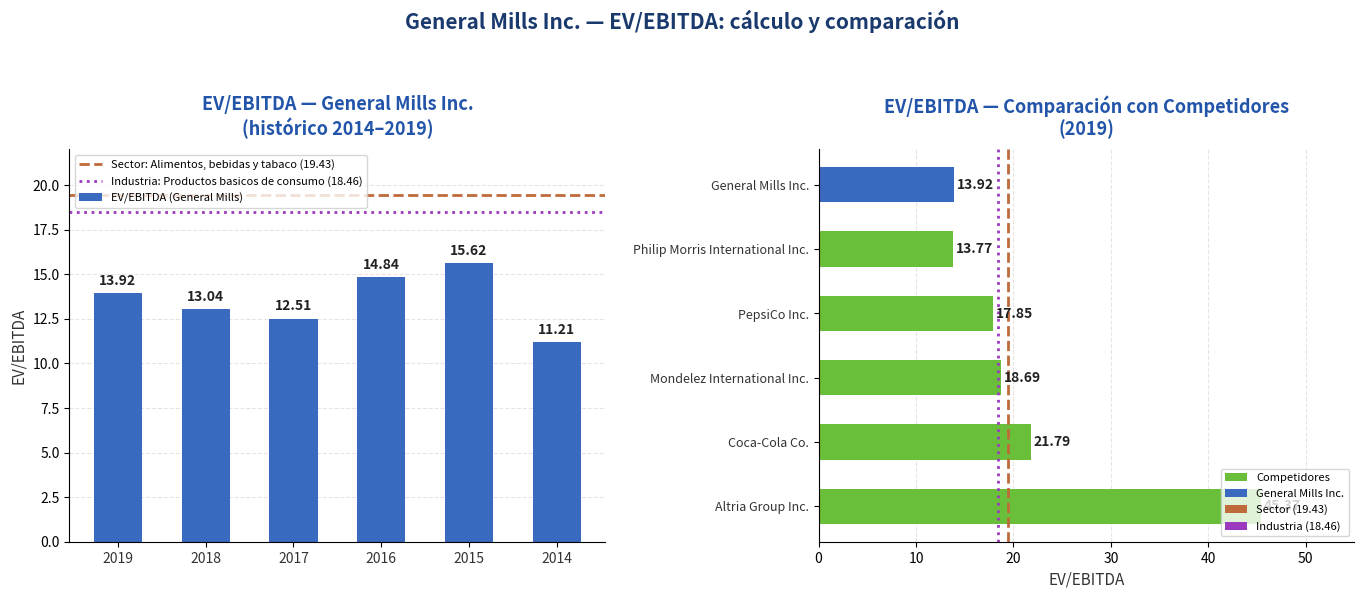

What is the smallest value displayed?

11.2